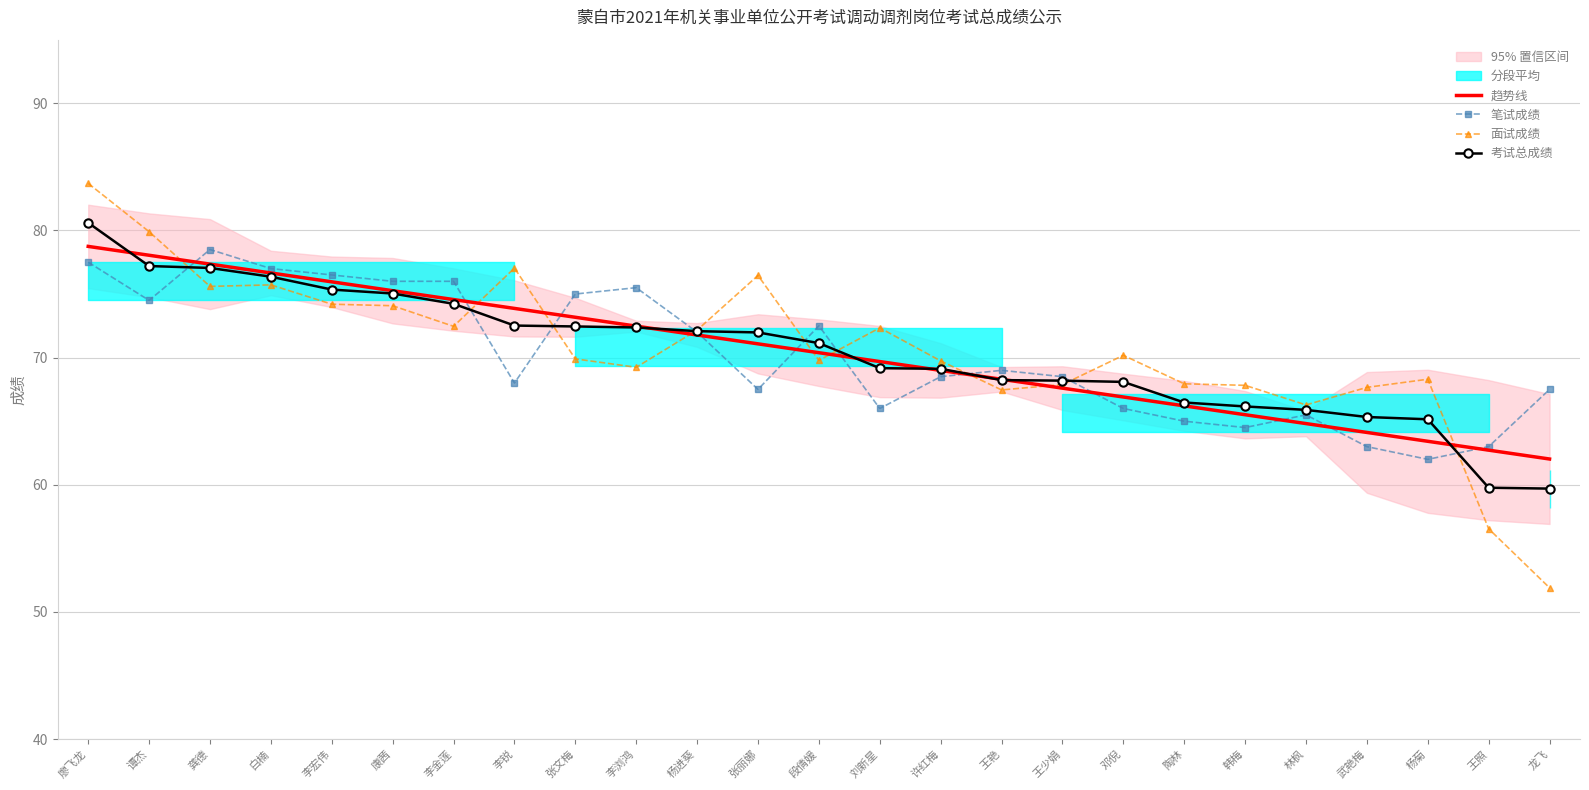

Reading left to right, extract all data points from this chart.

趋势线: 廖飞龙=78.7	谭杰=78.0	龚德=77.4	白楠=76.7	李宏伟=76.0	康茜=75.3	李金莲=74.6	李锐=73.9	张文梅=73.2	李浏鸿=72.5	杨进葵=71.8	张丽娜=71.1	段倩媛=70.4	刘新星=69.7	许红梅=69.0	王艳=68.3	王少娟=67.6	邓倪=66.9	陶林=66.2	韩梅=65.5	林枫=64.8	武艳梅=64.1	杨菊=63.4	王照=62.7	龙飞=62.0
笔试成绩: 廖飞龙=77.5	谭杰=74.5	龚德=78.5	白楠=77.0	李宏伟=76.5	康茜=76.0	李金莲=76.0	李锐=68.0	张文梅=75.0	李浏鸿=75.5	杨进葵=72.0	张丽娜=67.5	段倩媛=72.5	刘新星=66.0	许红梅=68.5	王艳=69.0	王少娟=68.5	邓倪=66.0	陶林=65.0	韩梅=64.5	林枫=65.5	武艳梅=63.0	杨菊=62.0	王照=63.0	龙飞=67.5
面试成绩: 廖飞龙=83.7	谭杰=79.9	龚德=75.6	白楠=75.7	李宏伟=74.2	康茜=74.1	李金莲=72.5	李锐=77.0	张文梅=69.9	李浏鸿=69.2	杨进葵=72.2	张丽娜=76.5	段倩媛=69.8	刘新星=72.3	许红梅=69.7	王艳=67.5	王少娟=67.9	邓倪=70.2	陶林=67.9	韩梅=67.8	林枫=66.3	武艳梅=67.7	杨菊=68.3	王照=56.5	龙飞=51.9
考试总成绩: 廖飞龙=80.6	谭杰=77.2	龚德=77.0	白楠=76.4	李宏伟=75.3	康茜=75.0	李金莲=74.2	李锐=72.5	张文梅=72.5	李浏鸿=72.4	杨进葵=72.1	张丽娜=72.0	段倩媛=71.1	刘新星=69.2	许红梅=69.1	王艳=68.2	王少娟=68.2	邓倪=68.1	陶林=66.5	韩梅=66.2	林枫=65.9	武艳梅=65.3	杨菊=65.2	王照=59.8	龙飞=59.7